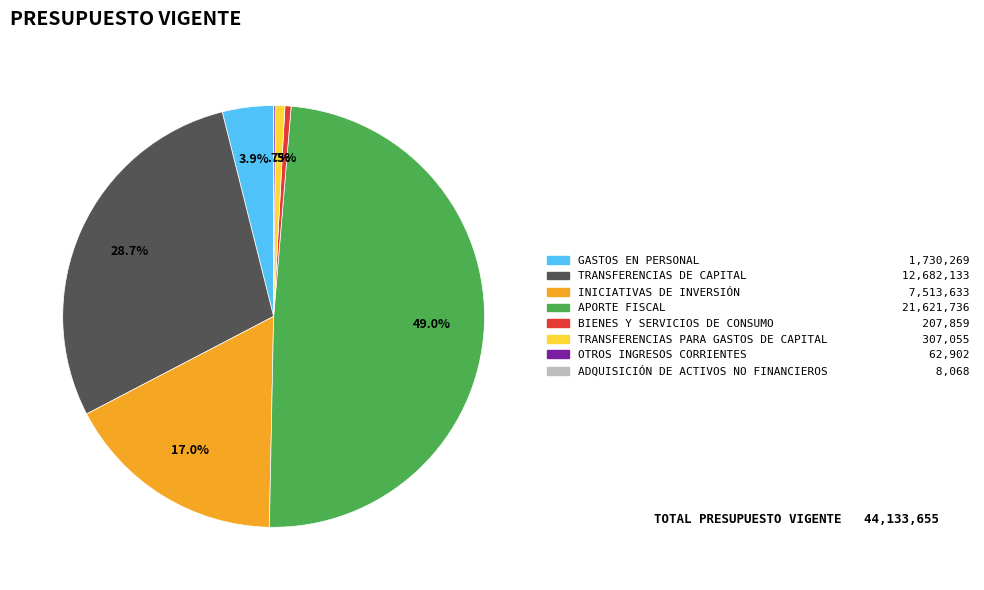

To the nearest percent, what is the average slice percentage?

12%